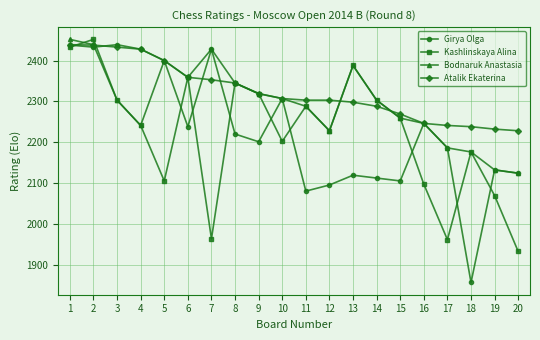

The Atalik Ekaterina series shows 2241 at 17. True or false?

True